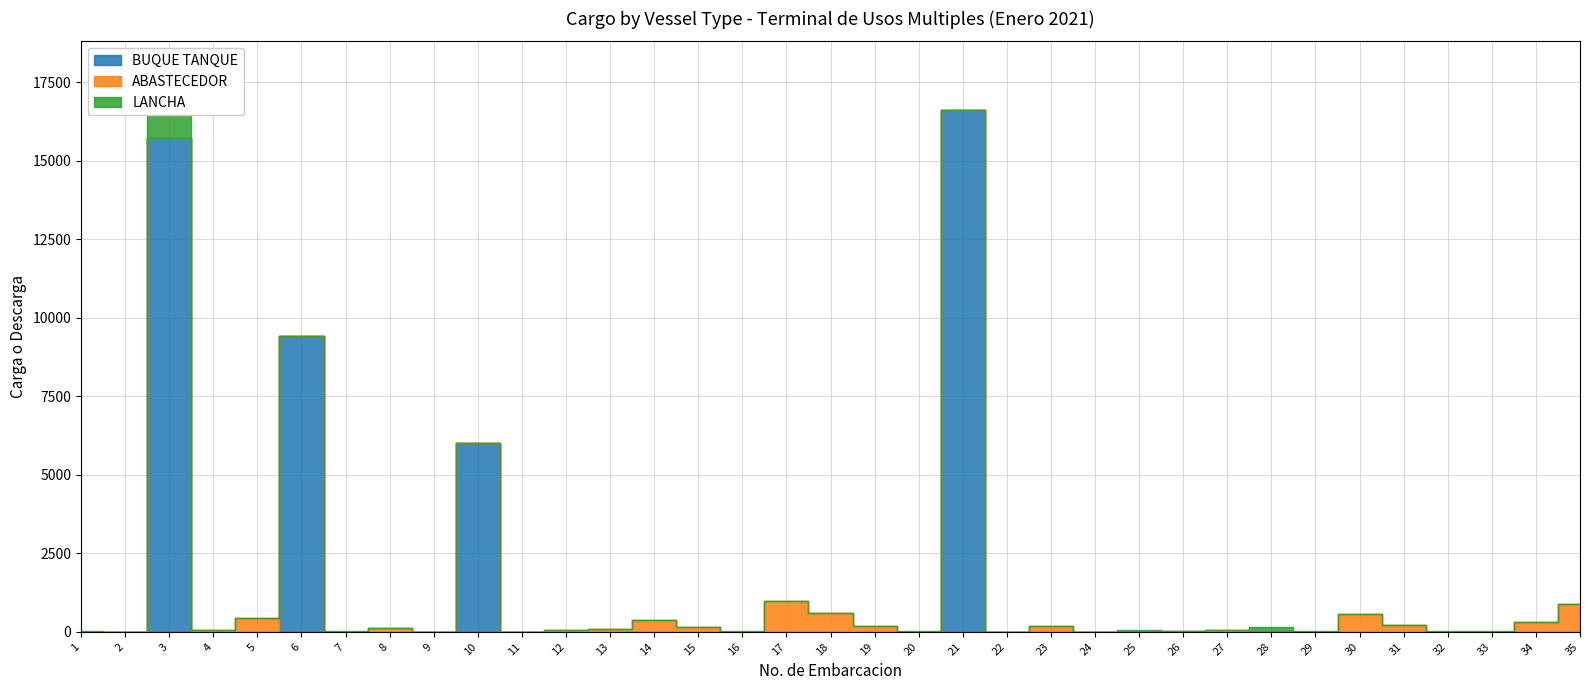

True or false: BUQUE TANQUE and LANCHA cross at least once.

True